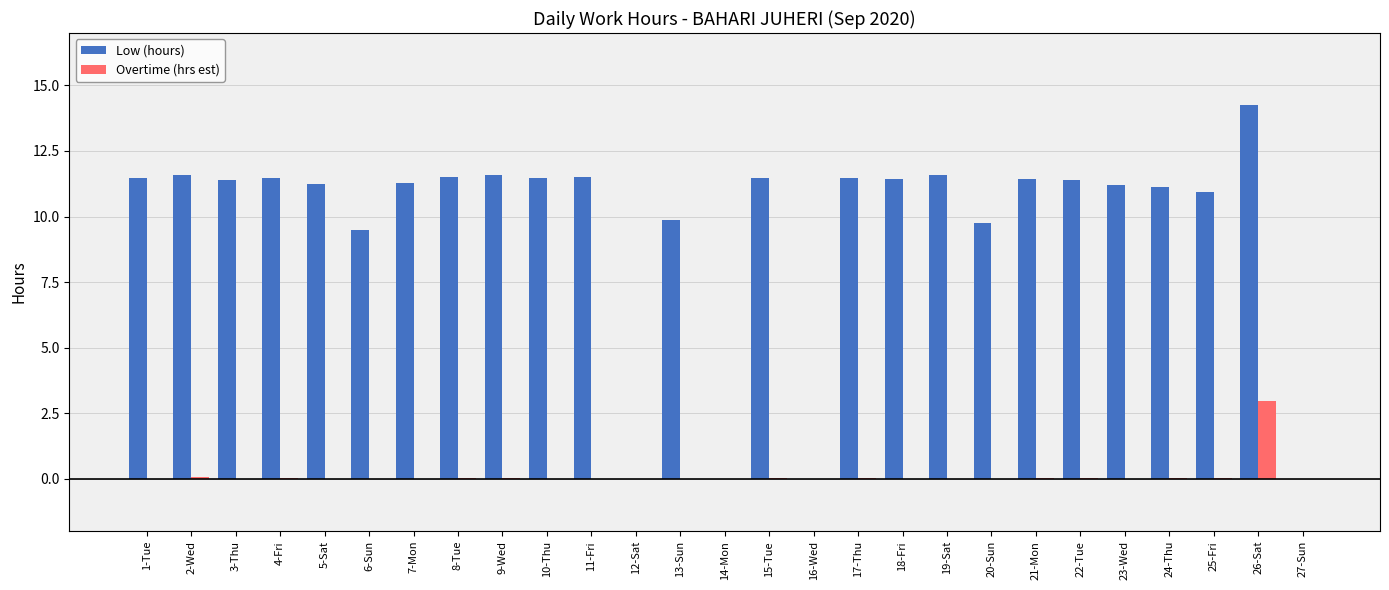

Which series has the largest range (max minus min)?

Low (hours)